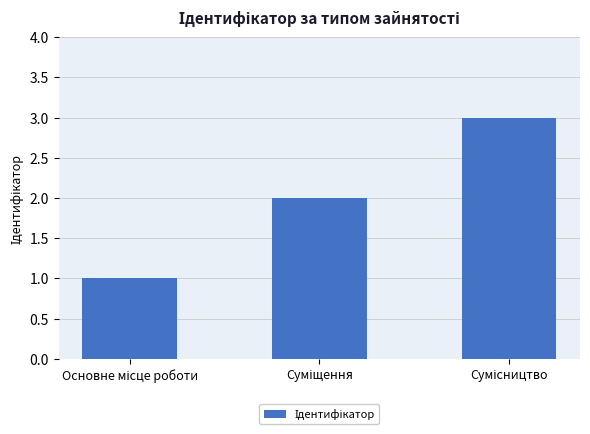

How many values are below 2?

1